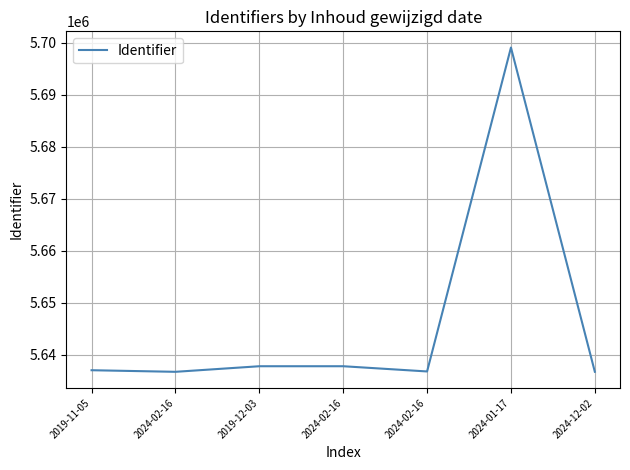

Is this an area chart (filled region under the line)?

No